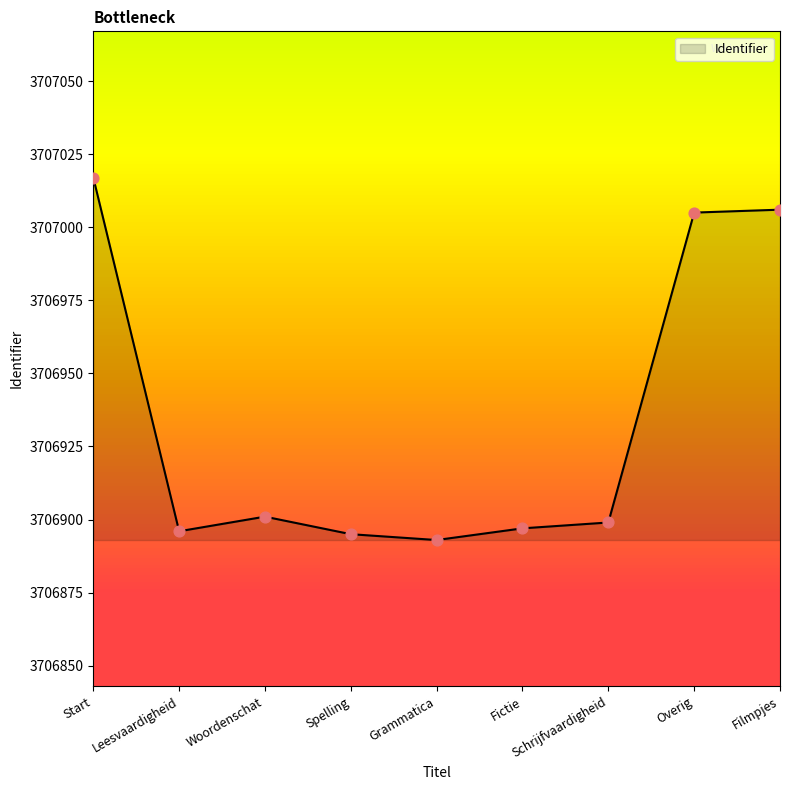

What is the change in value from Start to Filmpjes?

-11